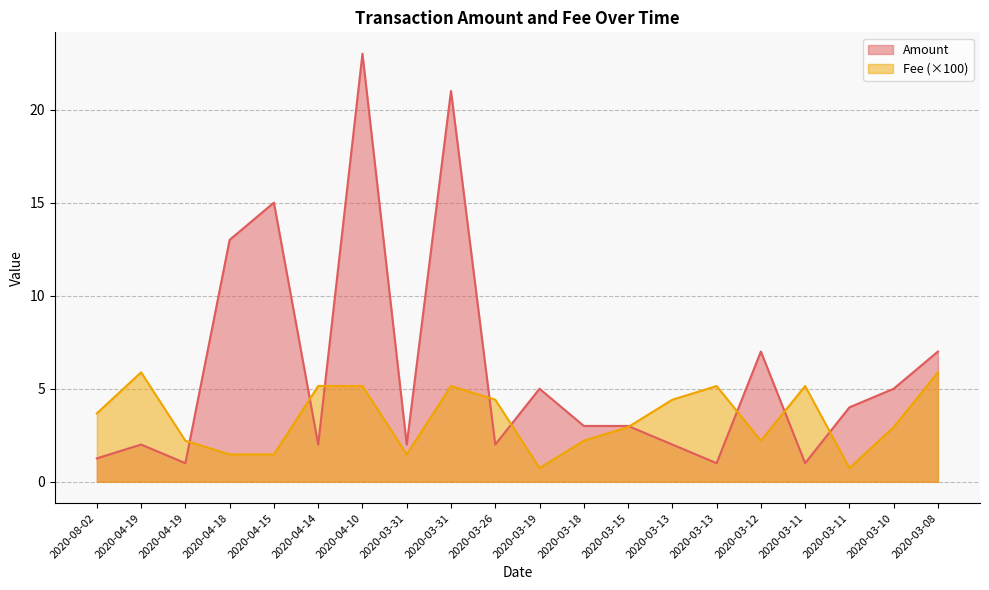

What is the sum of all Amount values?

120.3